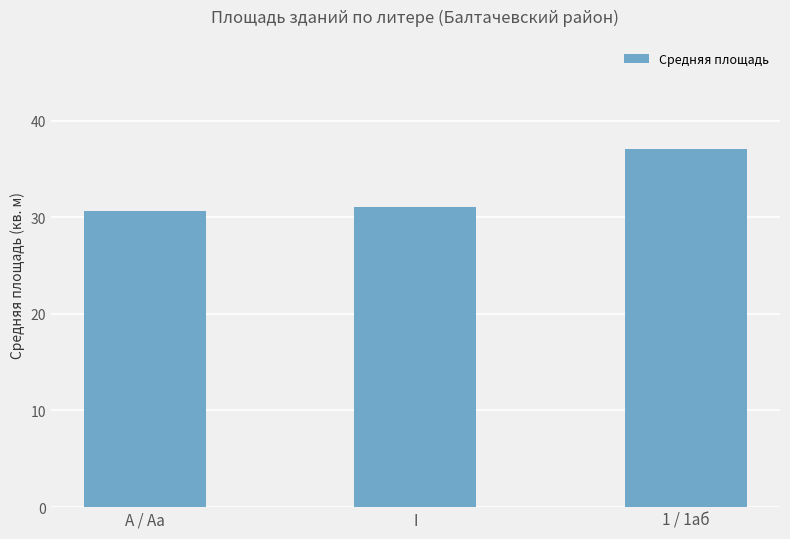

Count the number of data series in this chart.

1